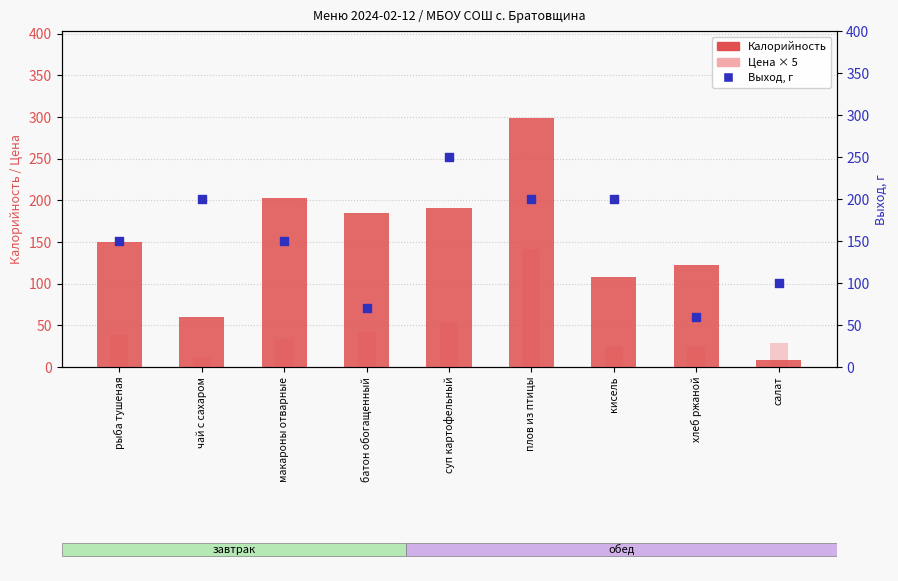

Which series has the largest total across all categories?

Выход, г